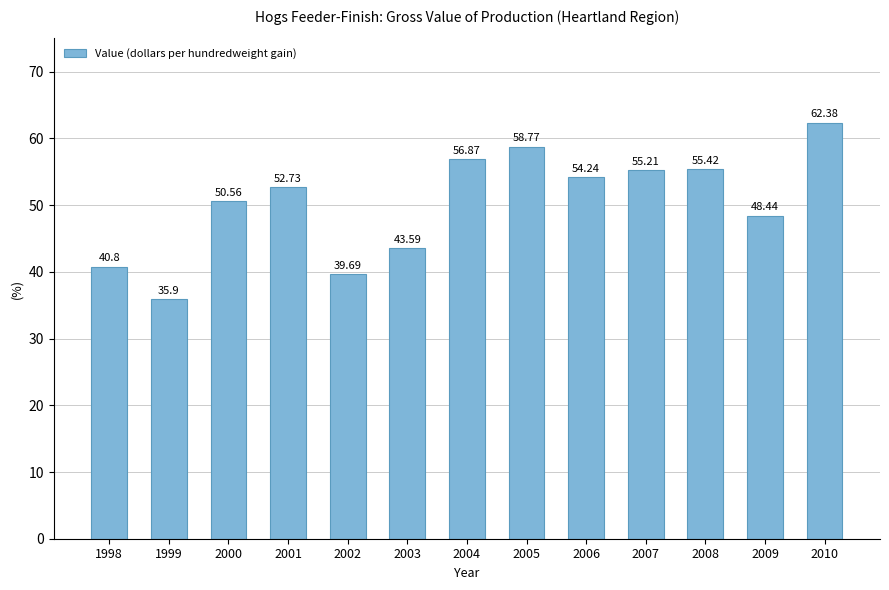

What is the smallest value displayed?

35.9